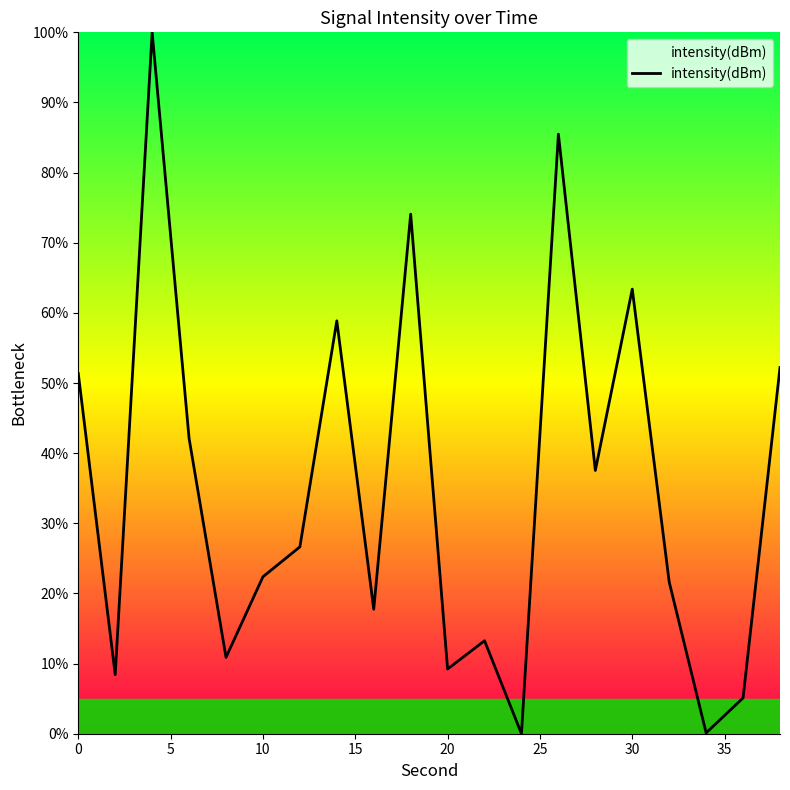

What is the difference between the maximum and minimum values?

100.0